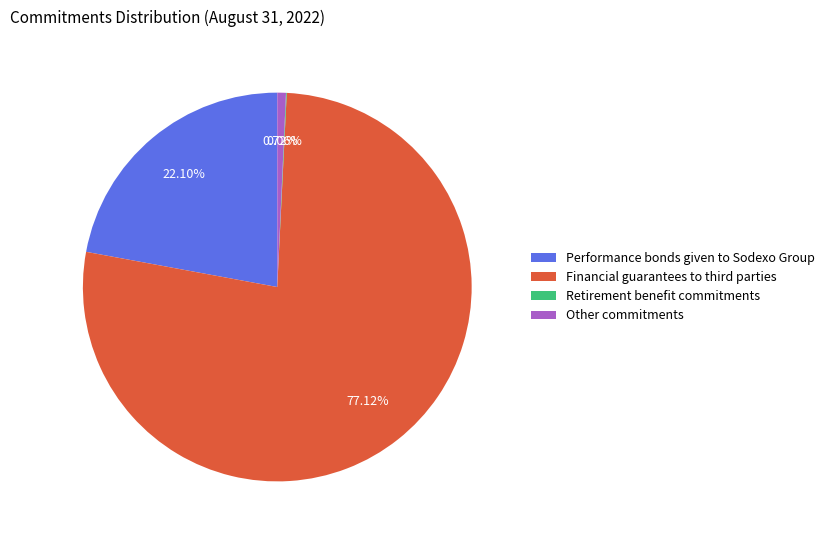

Which has a higher value, Performance bonds given to Sodexo Group or Other commitments?

Performance bonds given to Sodexo Group